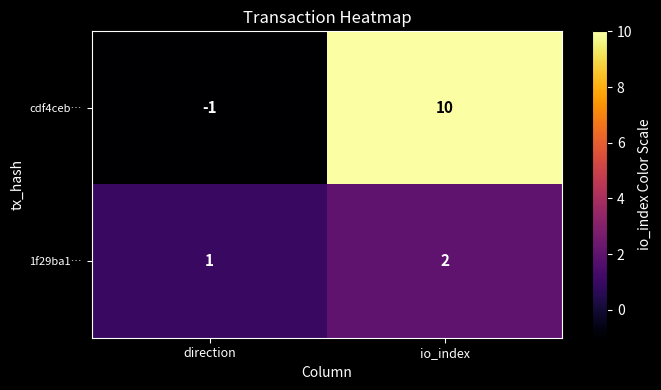

At which label is cdf4ceb… closest to 4?

direction